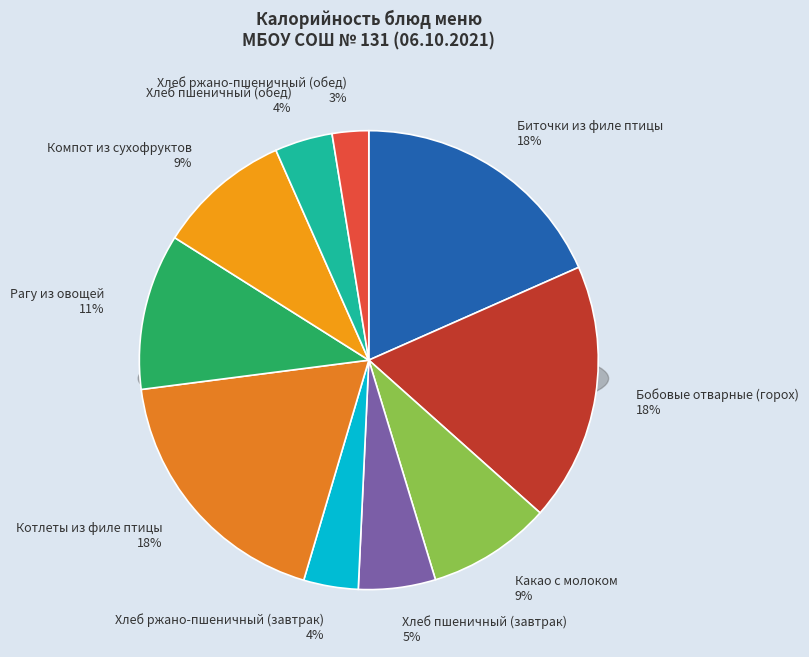

What is the largest slice in the pie chart?

Котлеты из филе птицы